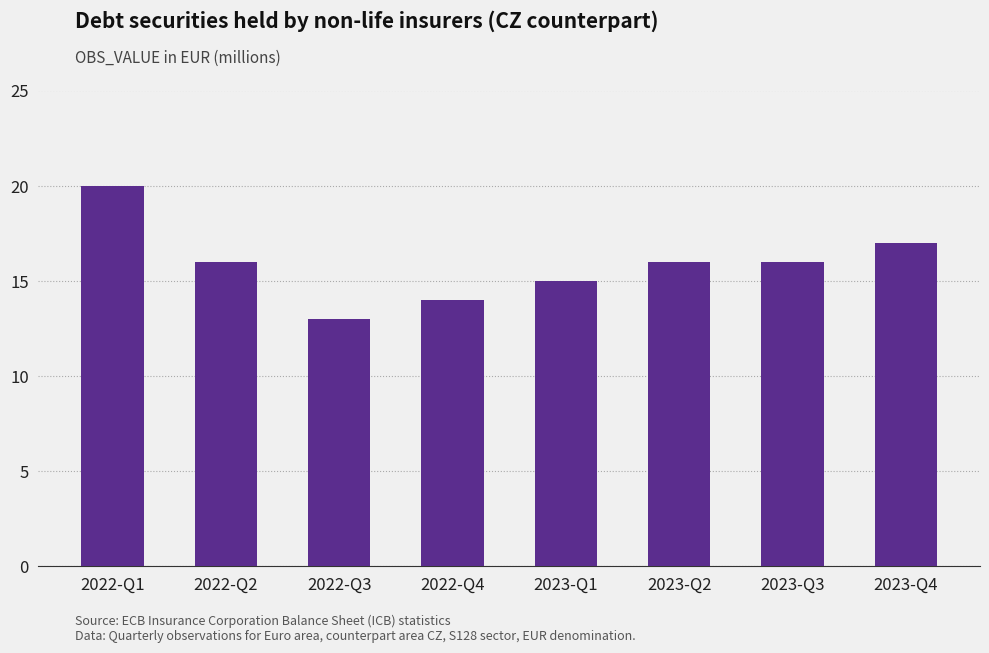

Which label corresponds to the largest value in the chart?

2022-Q1